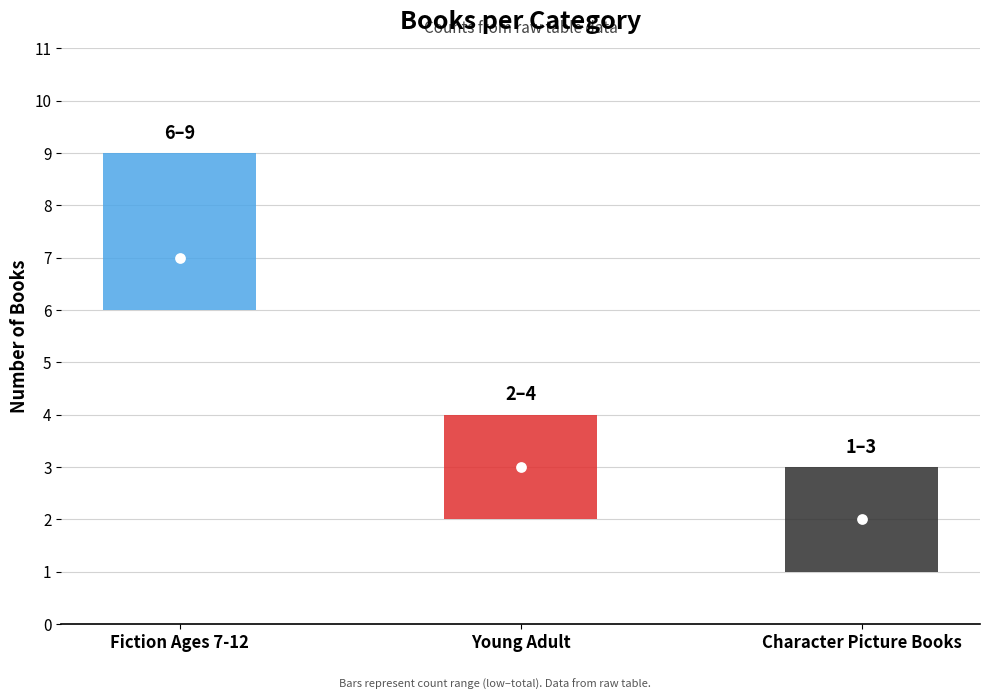

Between Character Picture Books and Young Adult, which is larger?

Young Adult